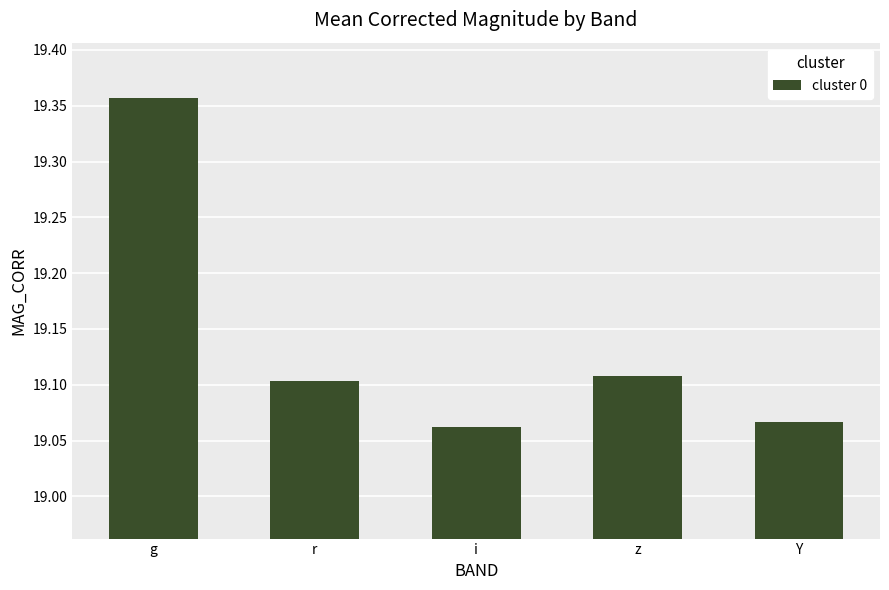

What is the difference between the values at r and g?

0.3